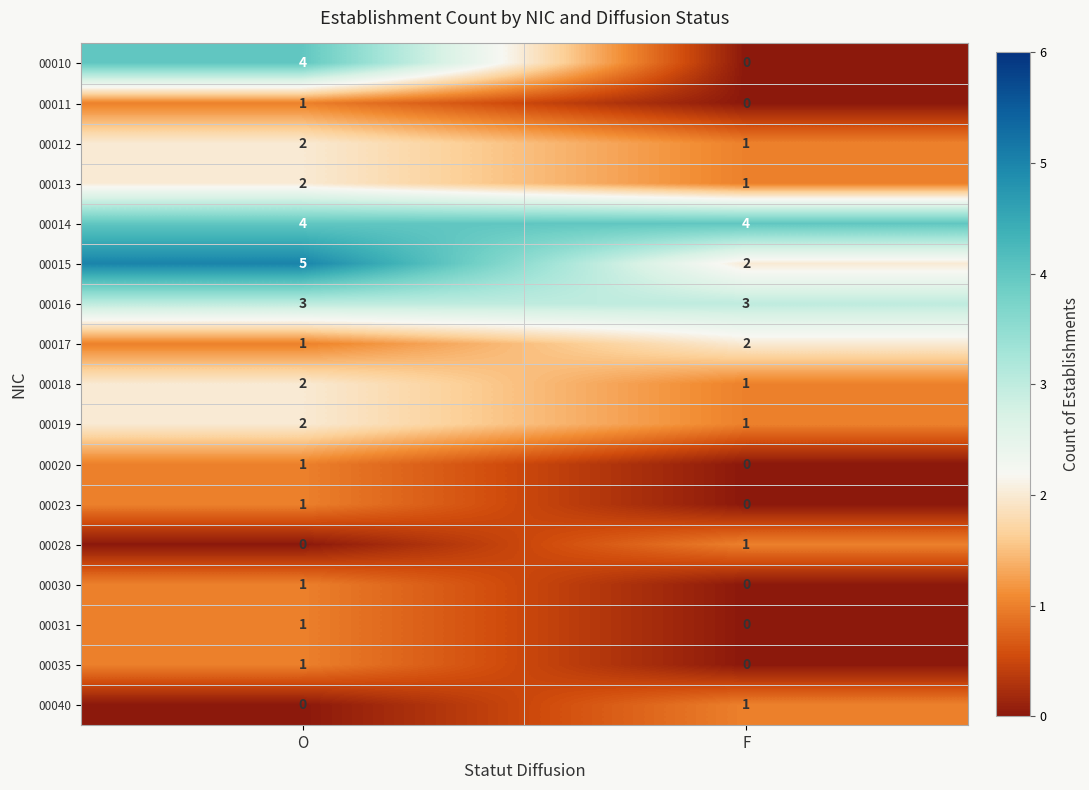

Which series has the widest spread of values?

00010